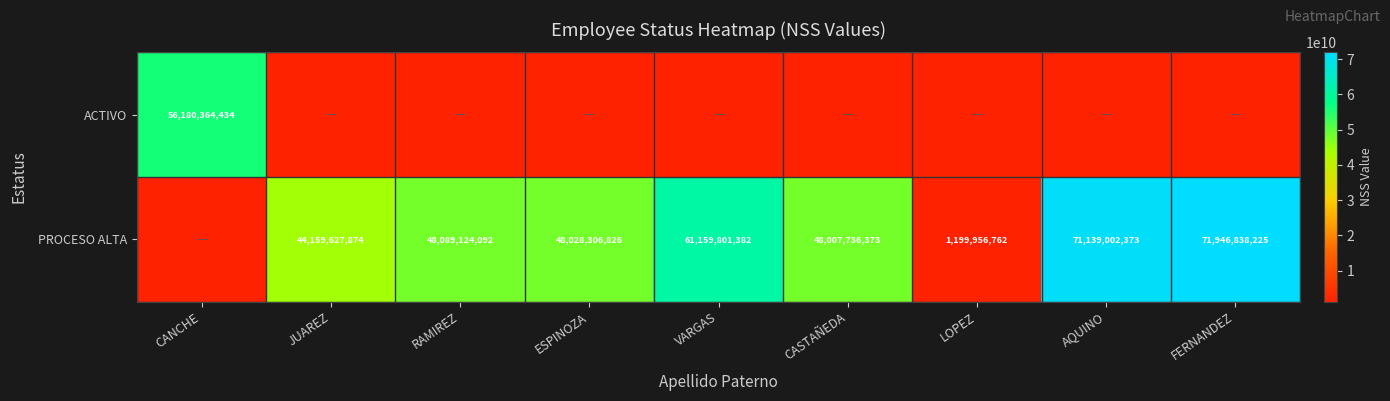

The value of PROCESO ALTA at LOPEZ is 1837541778. True or false?

False